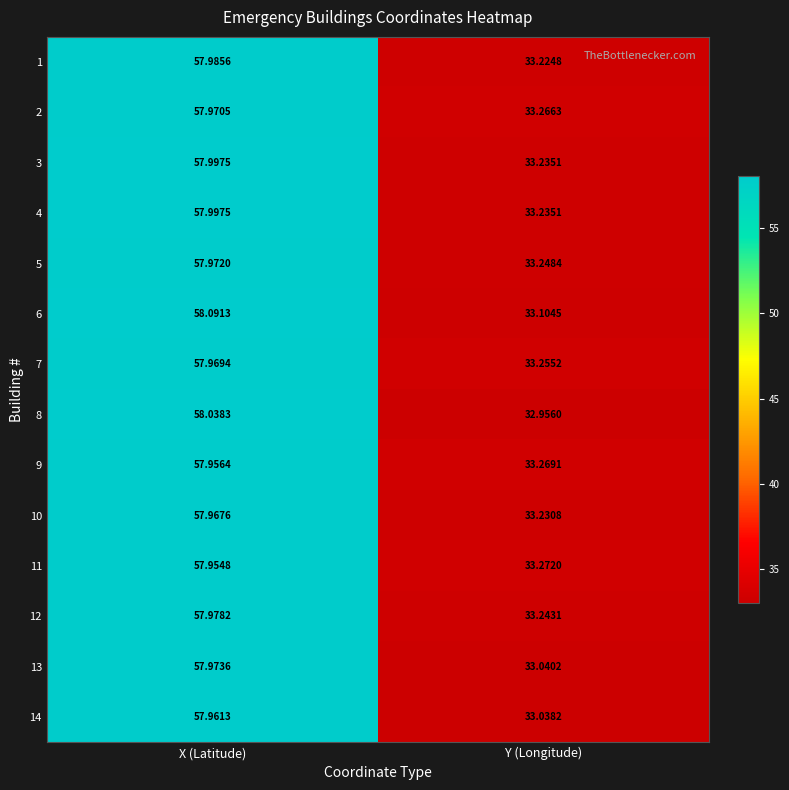

Where does the 11 series first go above 57?

X (Latitude)